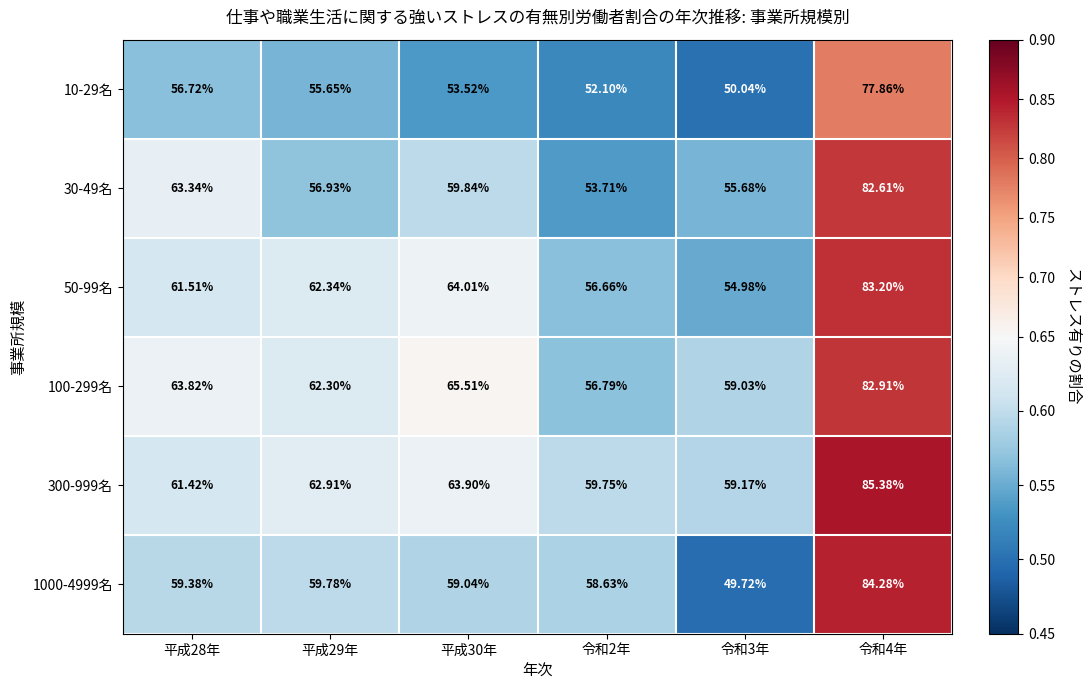

How many data points in 30-49名 are above 59?

3